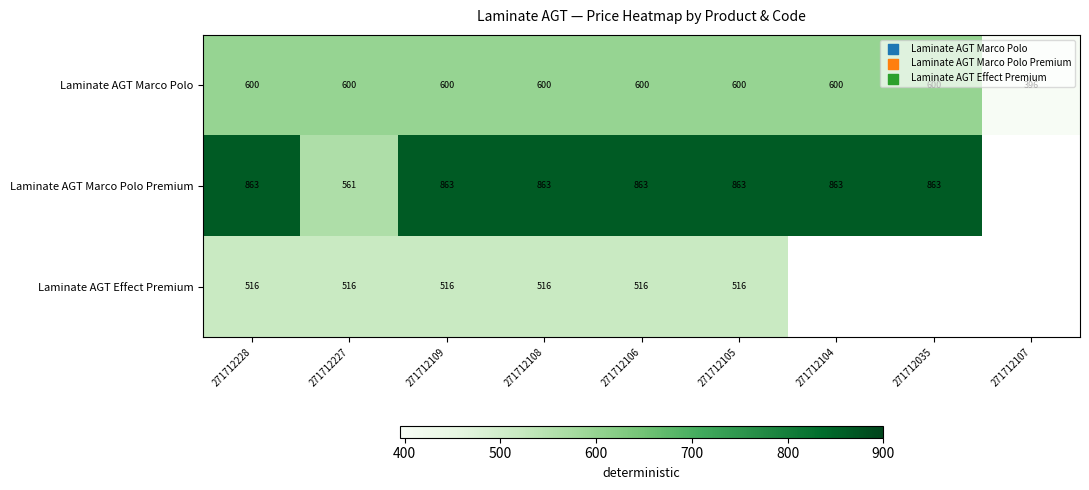

Is the value of Laminate AGT Marco Polo Premium at 271712035 greater than the value of Laminate AGT Effect Premium at 271712228?

Yes